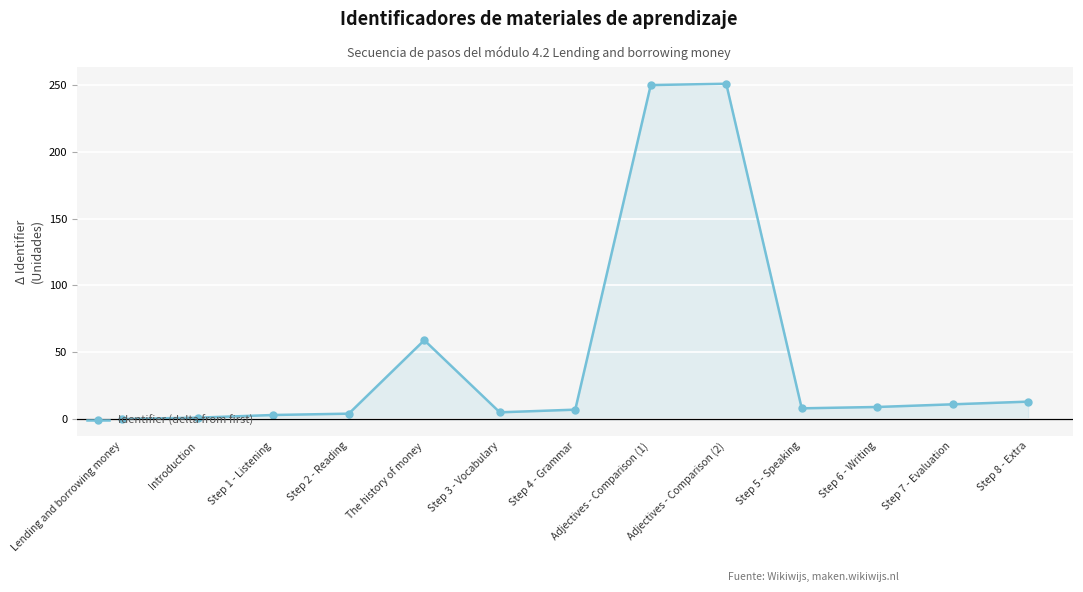

At which label is the value closest to 125?

The history of money